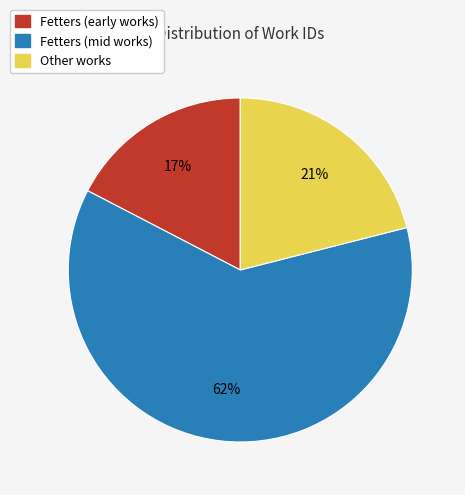

The Fetters (early works) slice represents 26% of the pie. True or false?

False